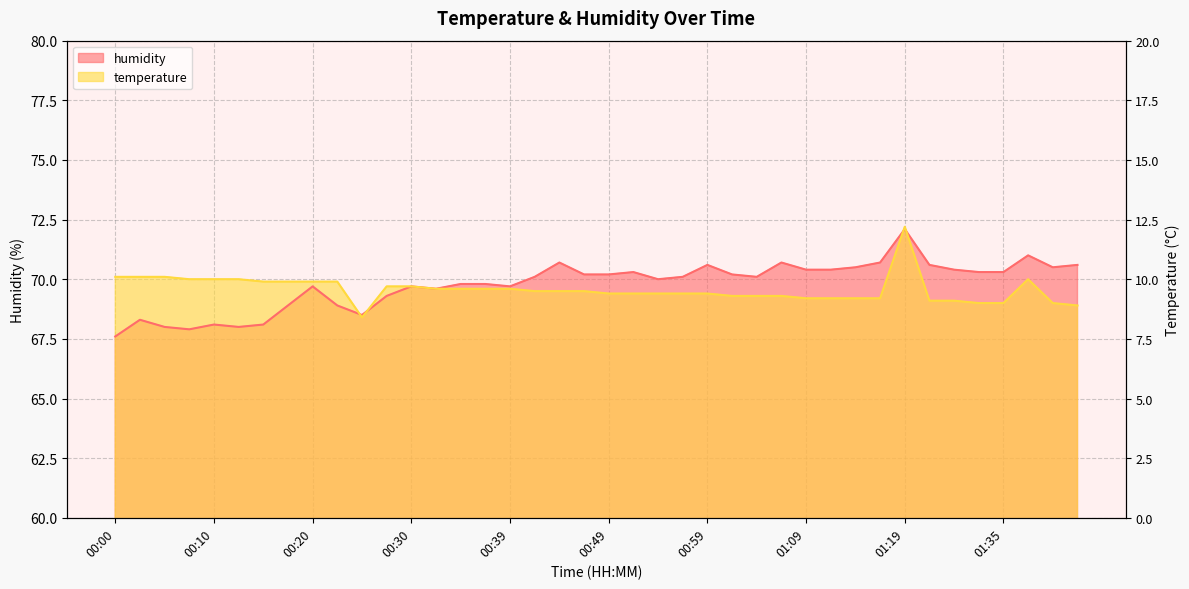

Is the value of humidity at 01:11 greater than the value of temperature at 00:52?

Yes